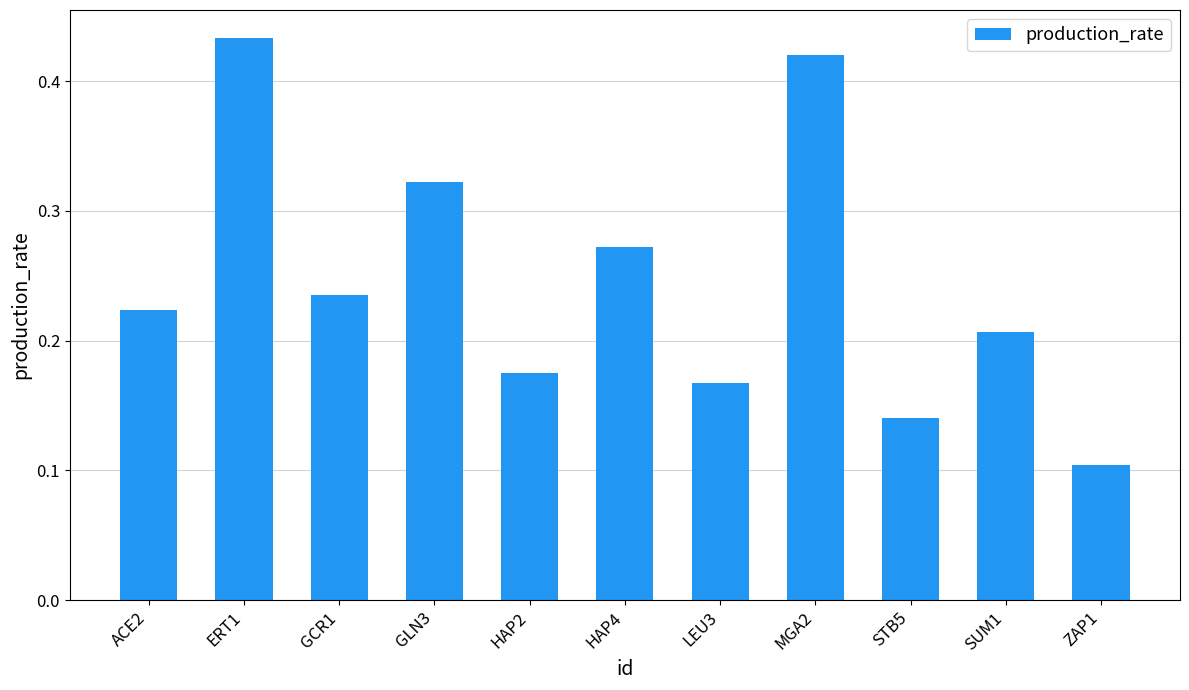

Between ERT1 and HAP2, which is larger?

ERT1